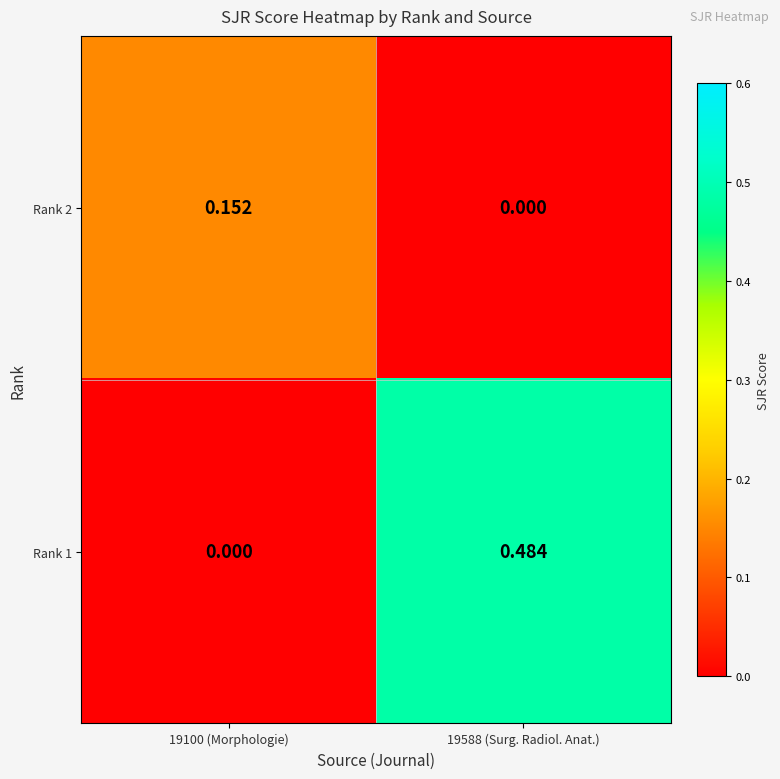

Rank the series at 19100 (Morphologie) from lowest to highest value.

Rank 1, Rank 2